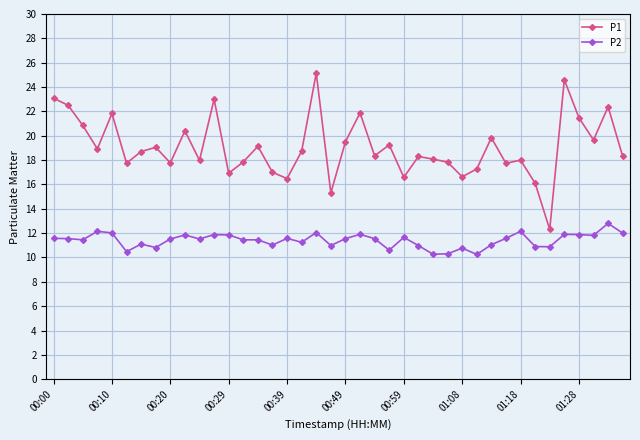

What are all the series names shown in the legend?

P1, P2